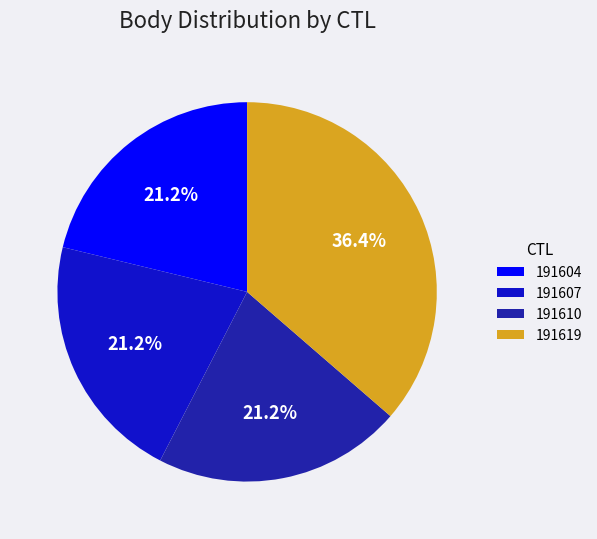

To the nearest percent, what portion does 191619 represent?

36%